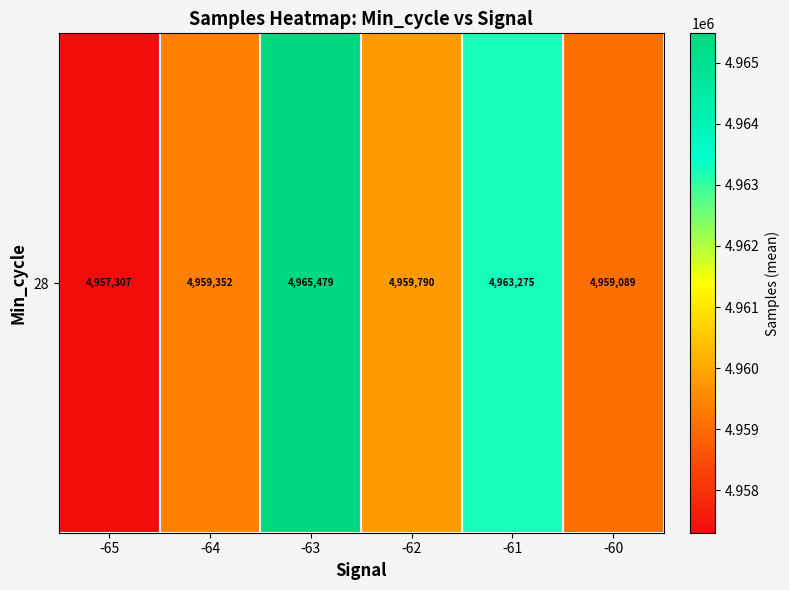

Count the number of values greater than 4959790.

2